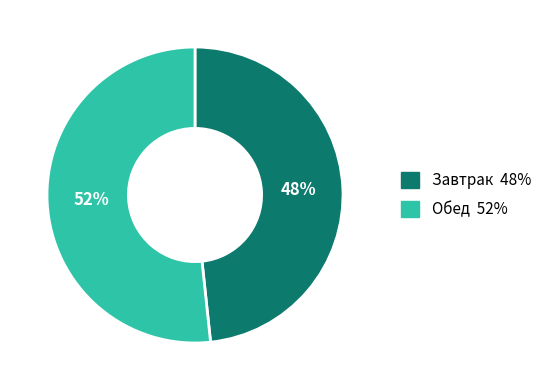

Between Обед and Завтрак, which is larger?

Обед